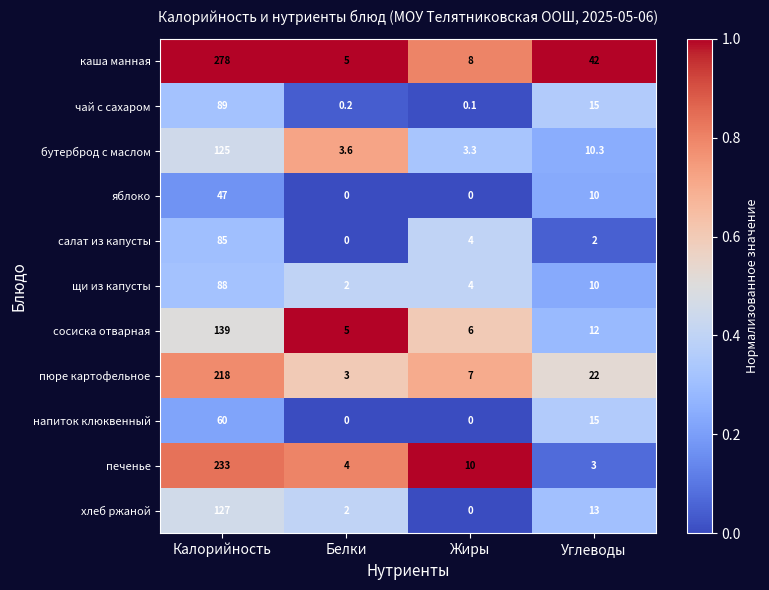

How many data points does each series have?

4